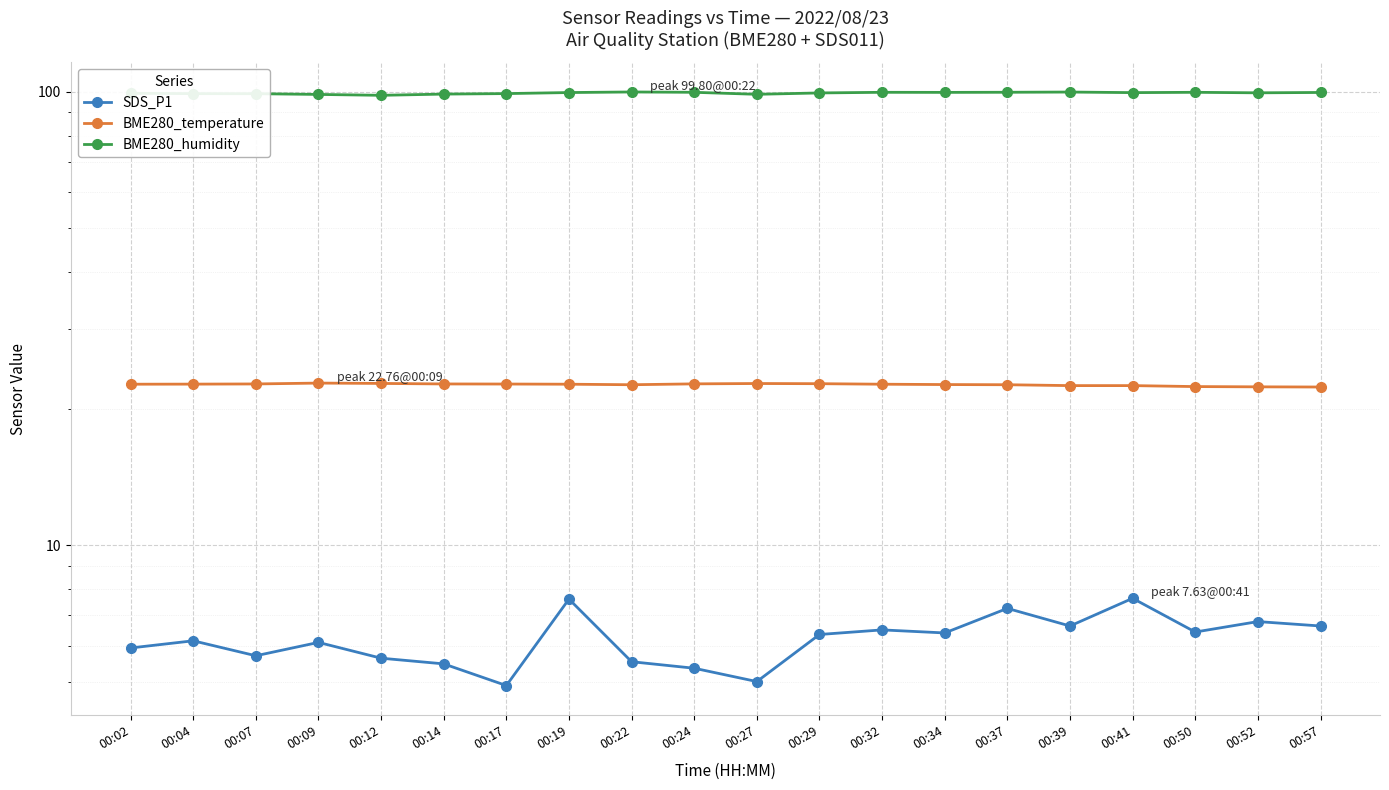

What is the value of the BME280_humidity point at the 20th from the left?

99.5